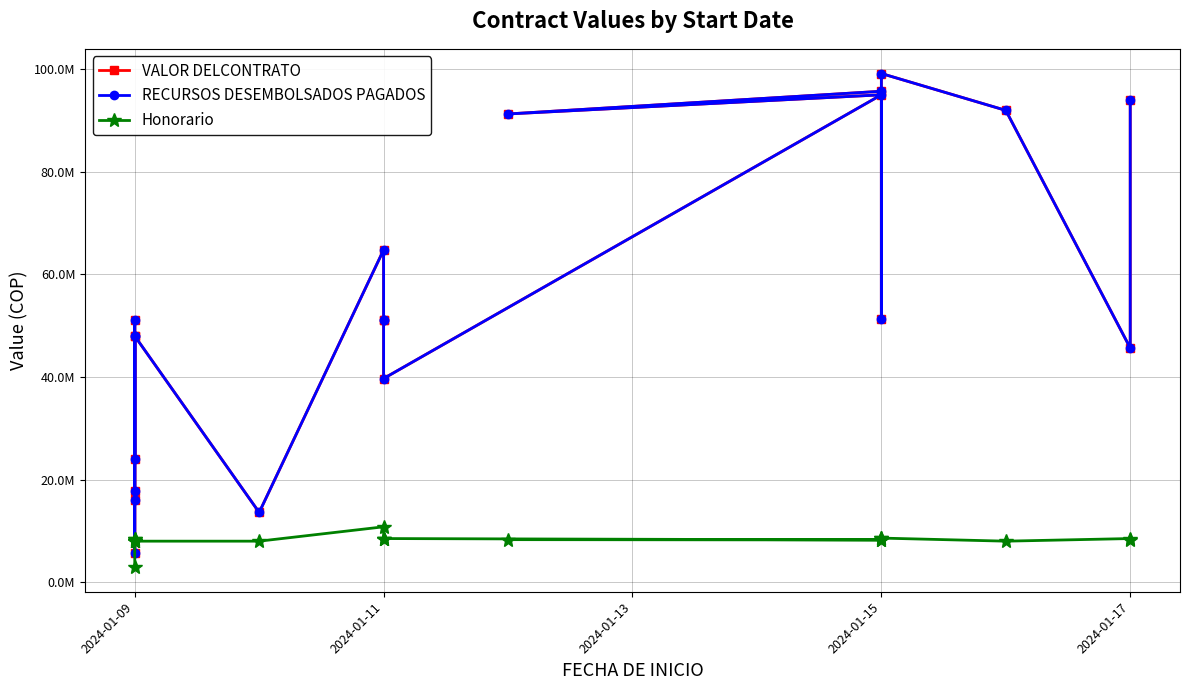

What is the label of the 19th point from the right?

2024-01-09